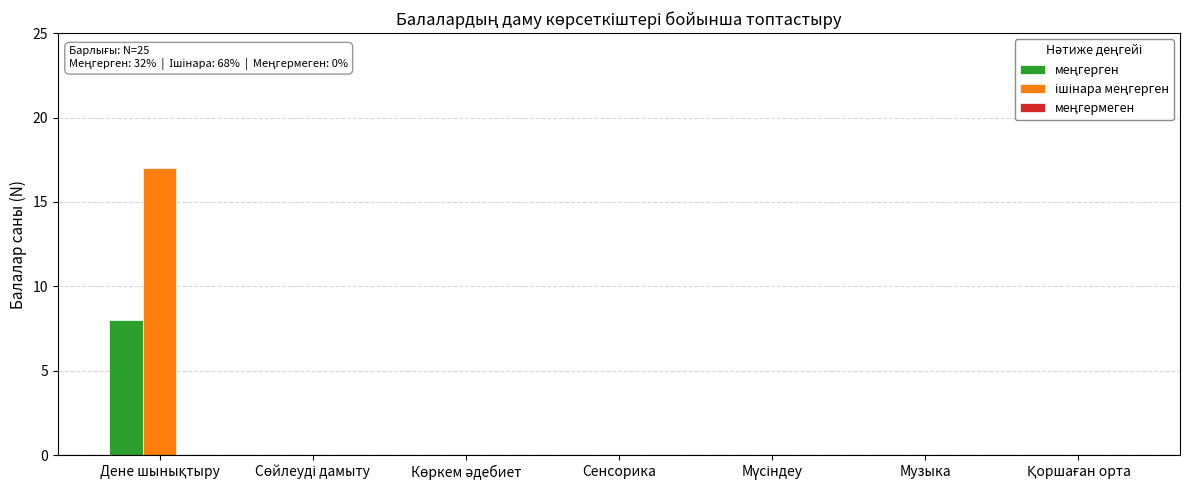

What is the greatest value displayed?

17